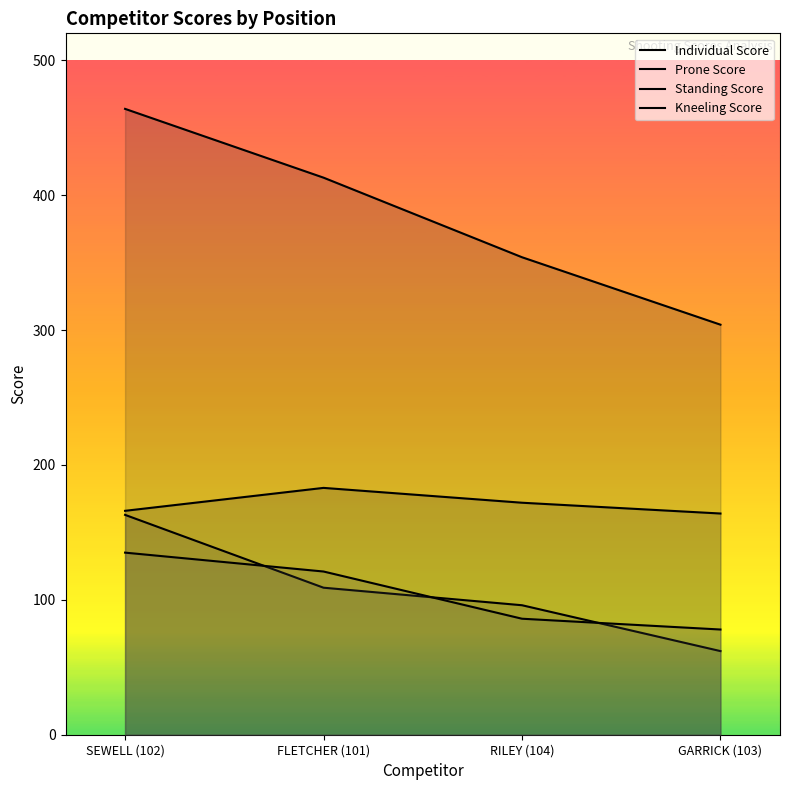

Rank the series at RILEY (104) from lowest to highest value.

Kneeling Score, Standing Score, Prone Score, Individual Score